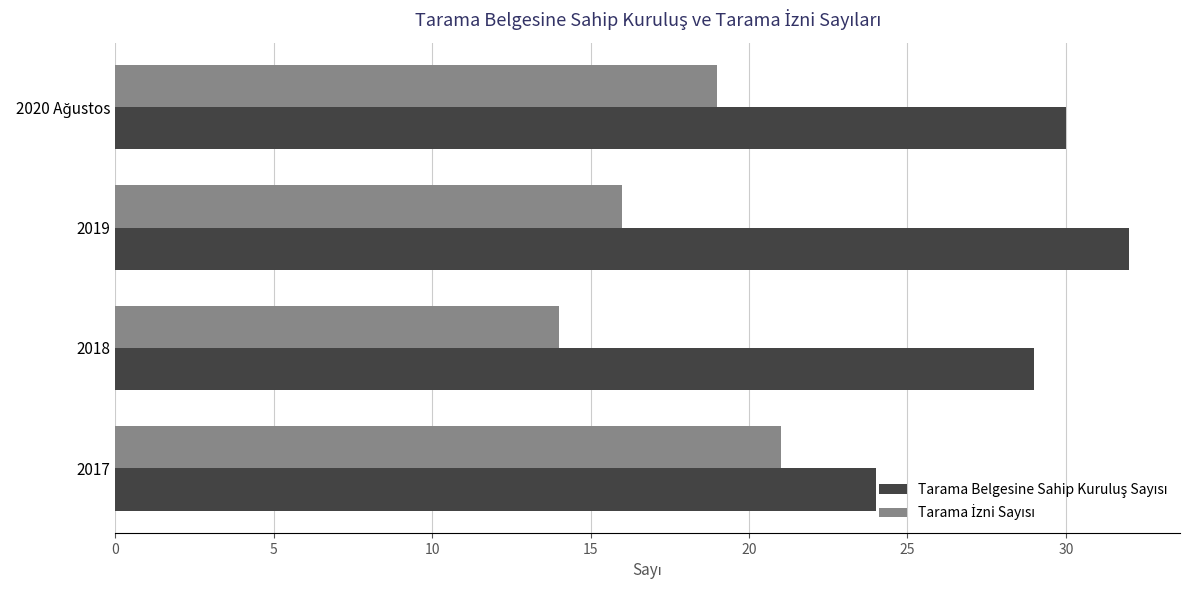

What is the total value across all series at 2018?

43